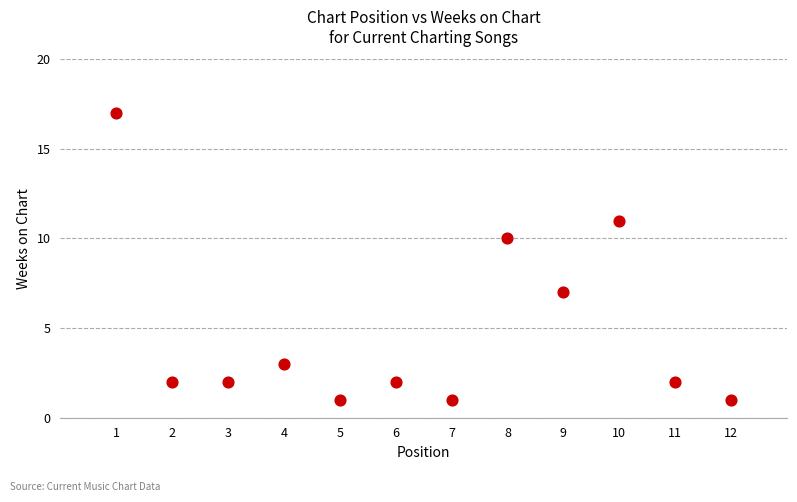

What is the range of X values (max minus min)?

11